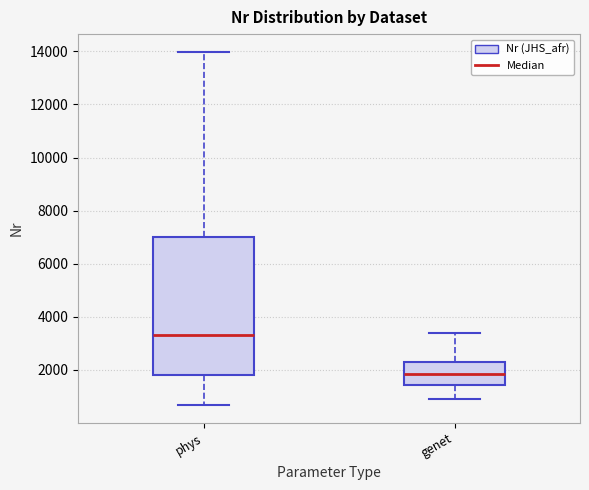

Reading left to right, transcribe this box plot: for each box, give where its median line is, the range the box spans, and where its two whiskers end, as read against the y-axis. The values are not printed on the chart, so give them approximately, as read against the axis.

phys: median 3400, box 1800 to 7000, whiskers 600 to 14000
genet: median 1800, box 1400 to 2200, whiskers 1000 to 3400